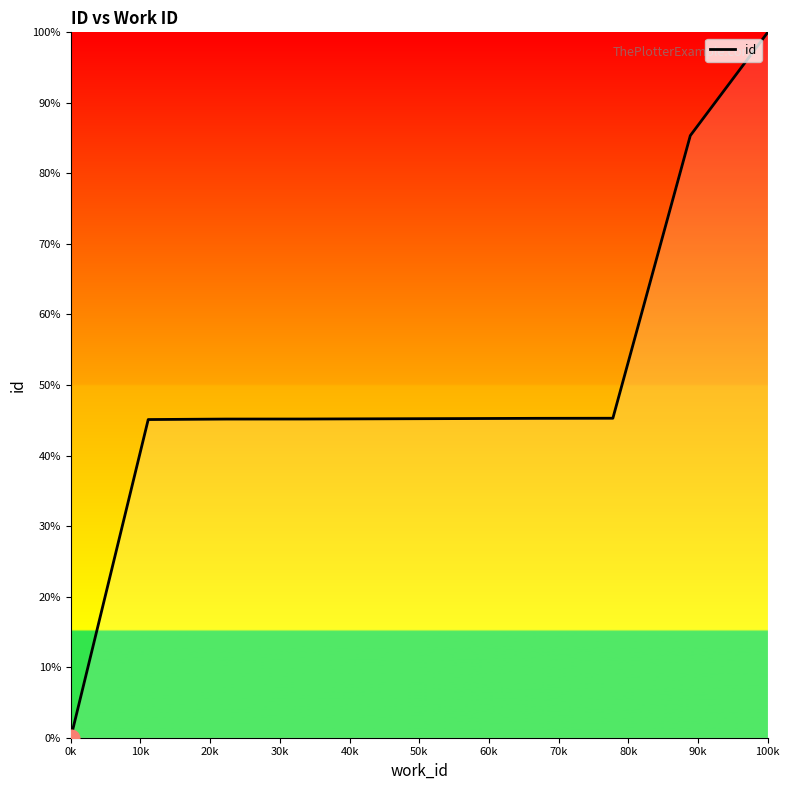

What is the difference between the maximum and minimum values?

100.0